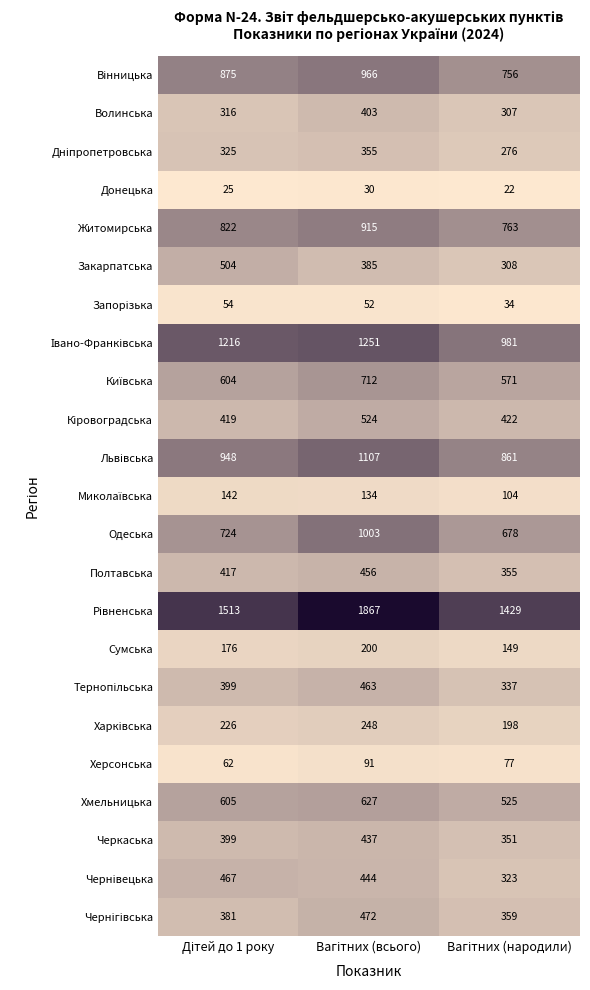

What is the maximum value shown in the chart?

1867